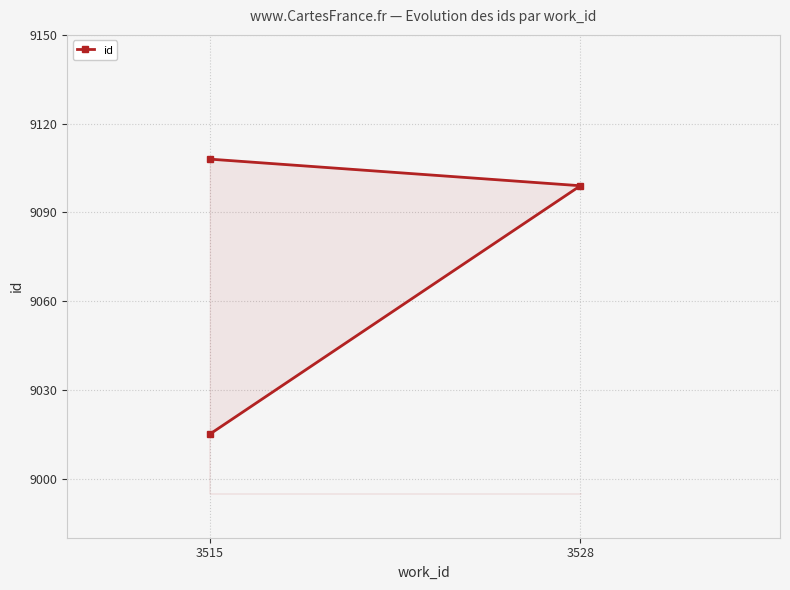

How many data points are above 9099?

1